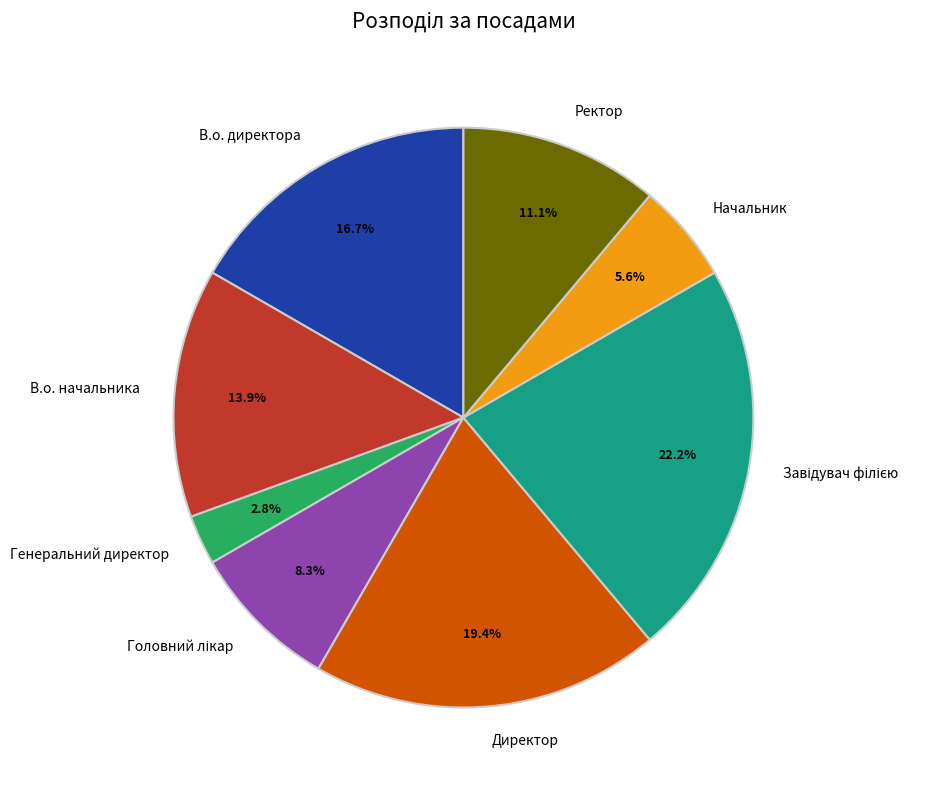

Is there any slice that represents more than half of the pie?

No